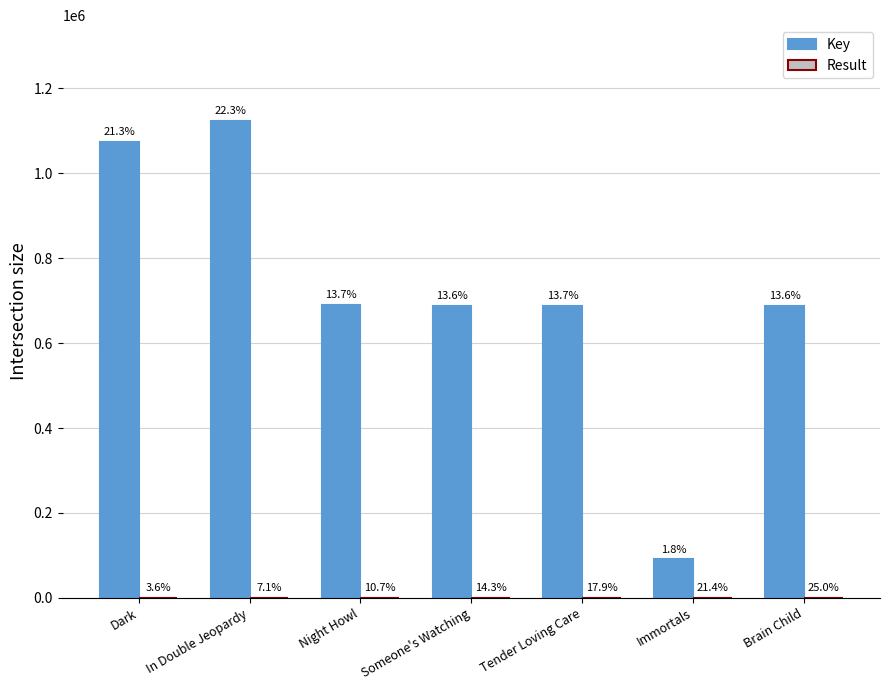

Are the bars horizontal?

No